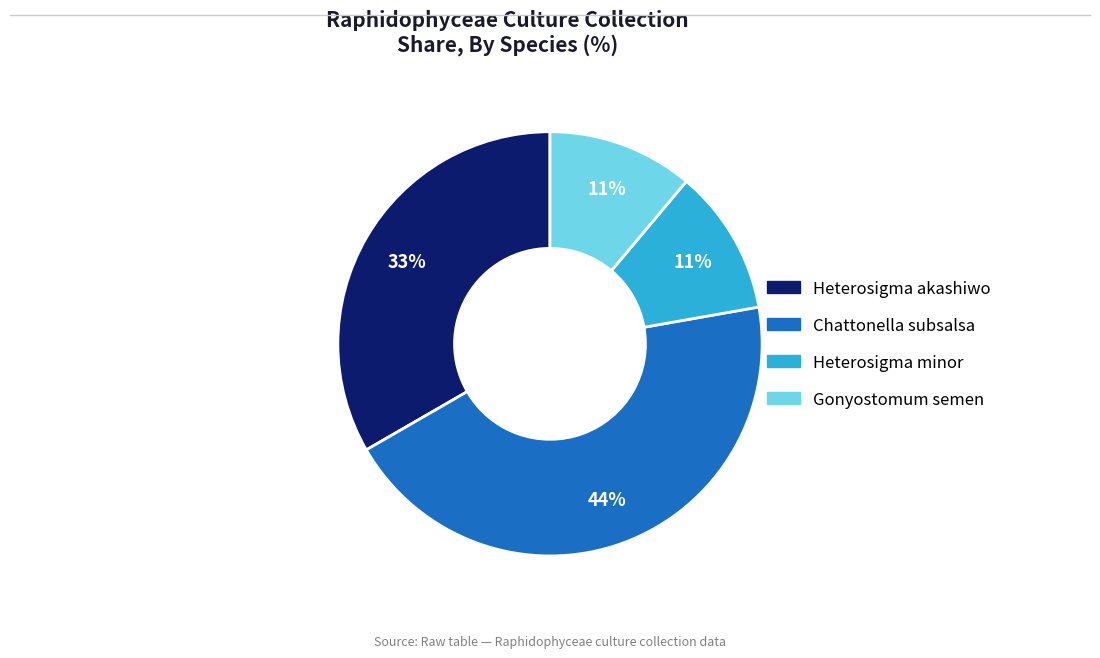

To the nearest percent, what is the difference between the largest and smallest slice percentages?

33%